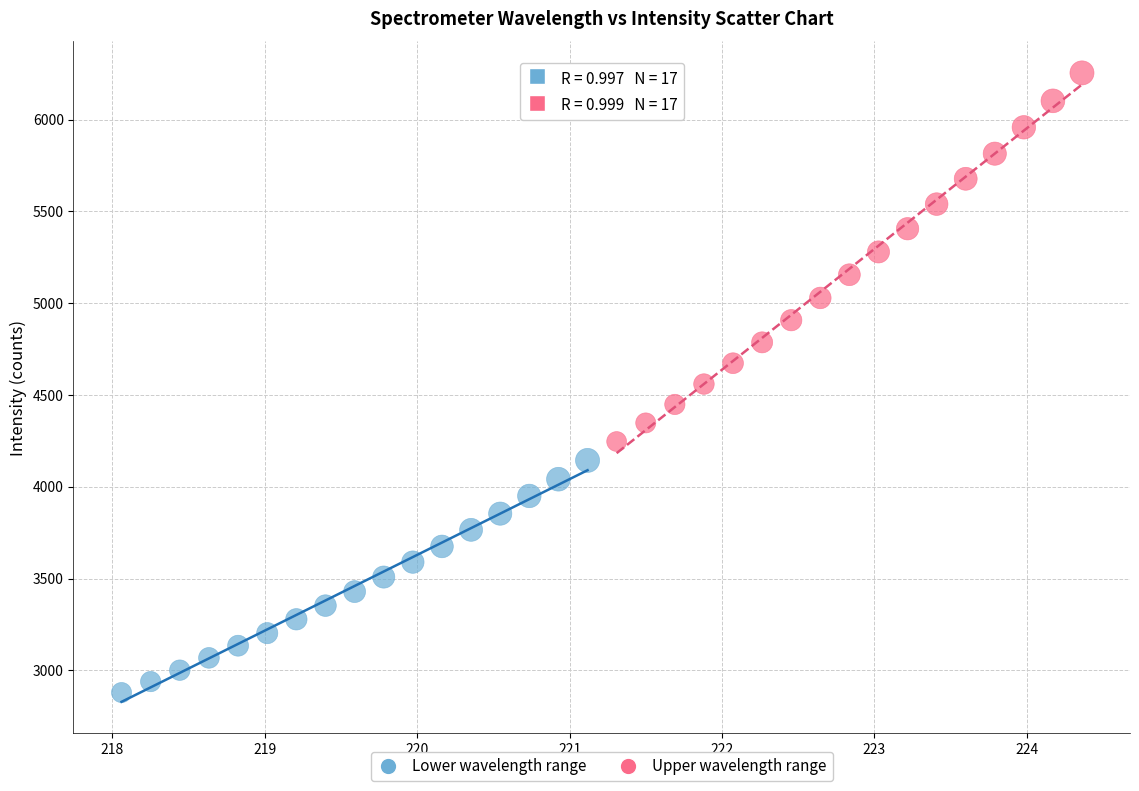

Which series has the largest Y range (max minus min)?

Upper wavelength range